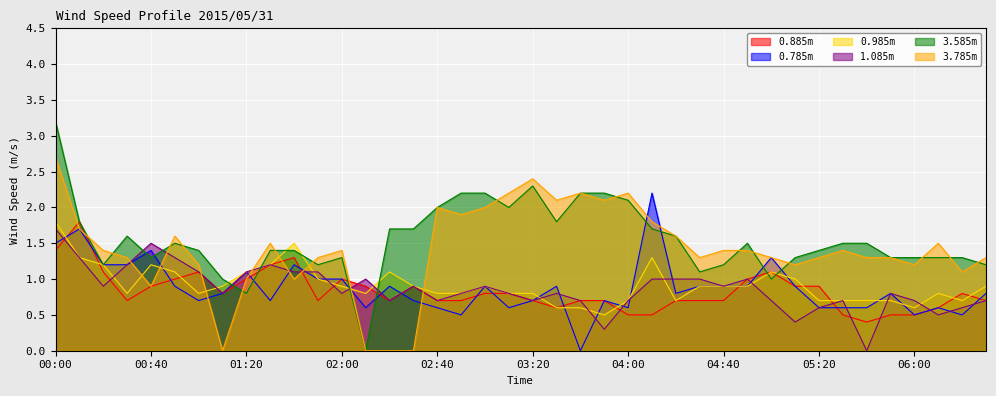

What is the approximate value of 3.785 at 04:00?

2.2